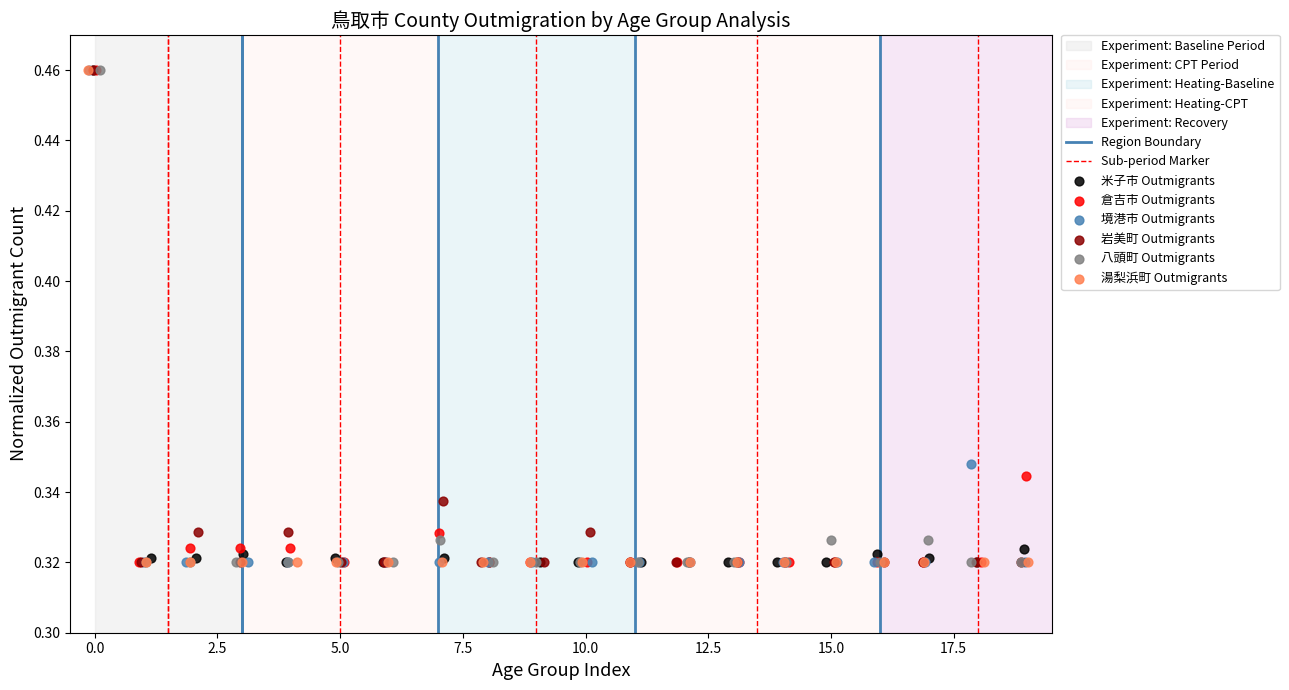

Which series has the widest spread of Y values?

米子市 Outmigrants